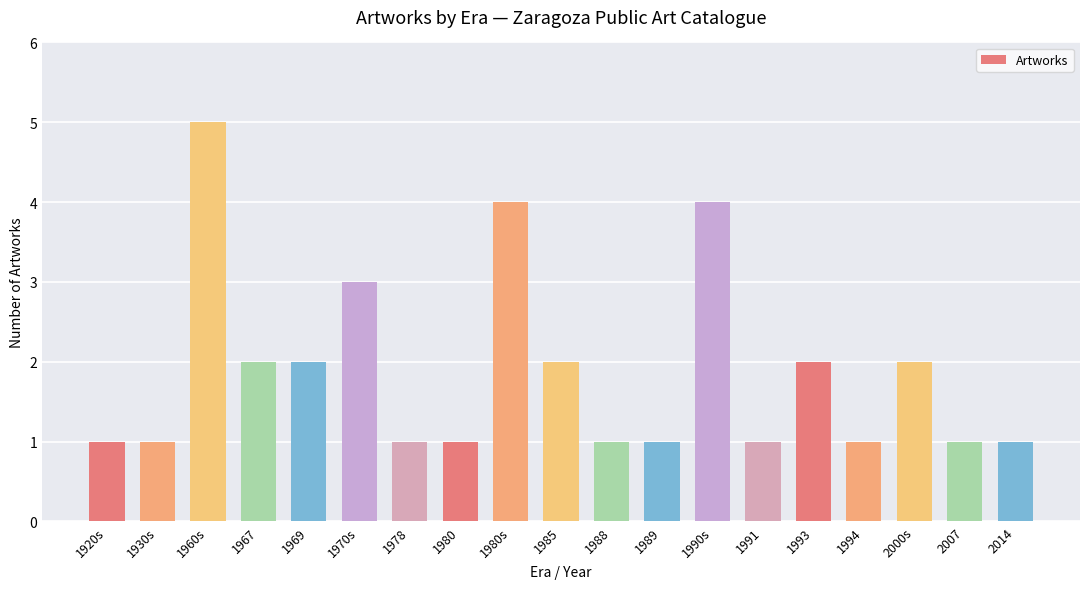

What is the difference between the maximum and second lowest values?

4